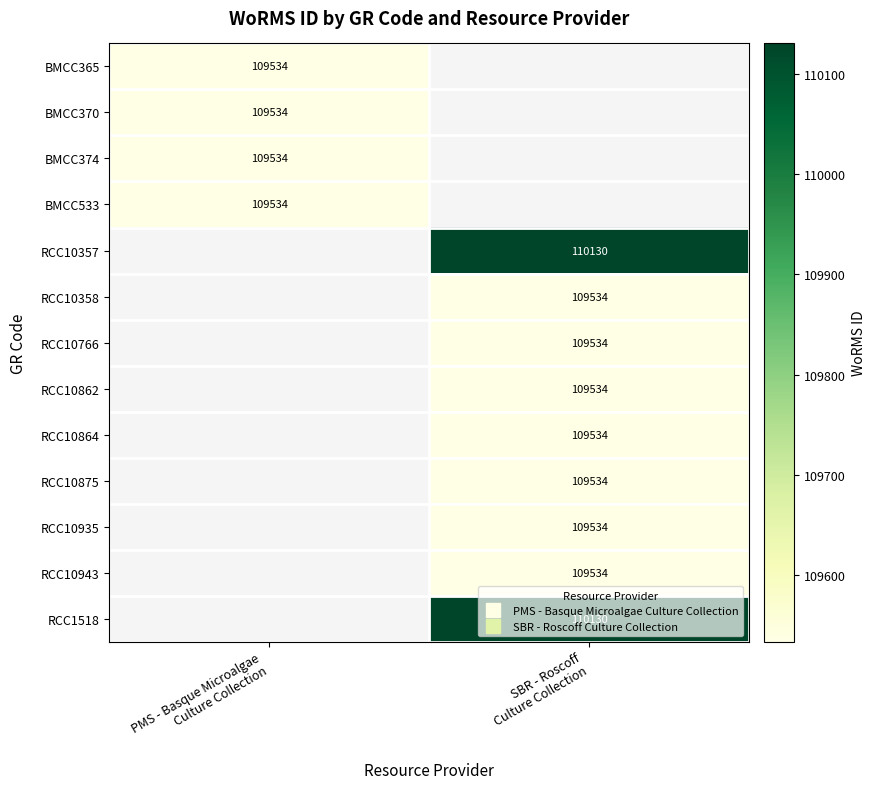

How many positive values does the BMCC370 series have?

1